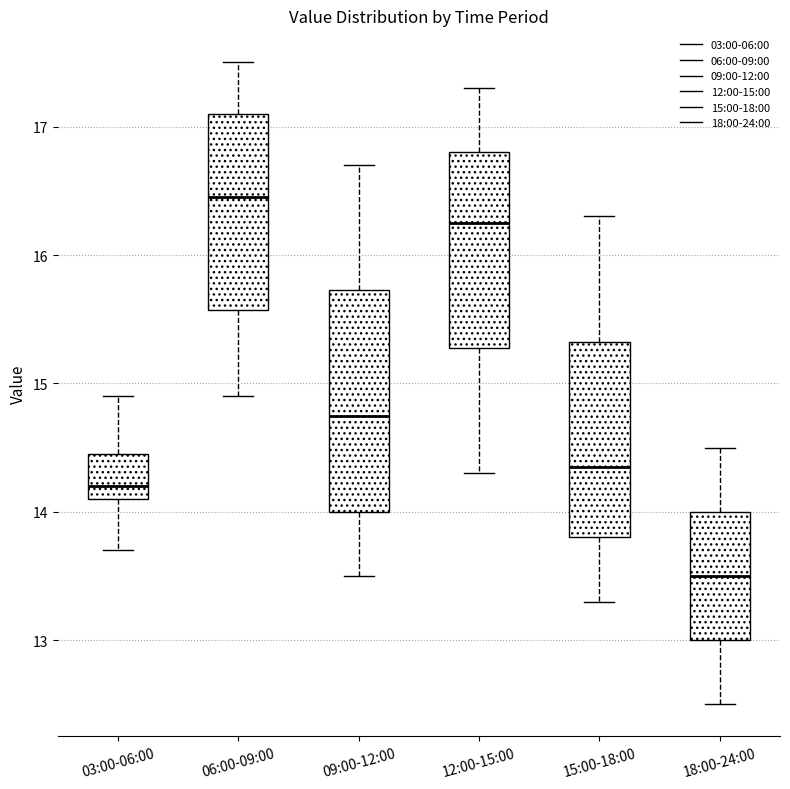

Reading left to right, read every box against the y-axis: the position of its median line, the range the box covers, and the ends of its whiskers. The values are not printed on the chart, so give them approximately, as read against the axis.

03:00-06:00: median 14.2, box 14.1 to 14.5, whiskers 13.7 to 14.9
06:00-09:00: median 16.5, box 15.6 to 17.1, whiskers 14.9 to 17.5
09:00-12:00: median 14.8, box 14.0 to 15.7, whiskers 13.5 to 16.7
12:00-15:00: median 16.3, box 15.3 to 16.8, whiskers 14.3 to 17.3
15:00-18:00: median 14.4, box 13.8 to 15.3, whiskers 13.3 to 16.3
18:00-24:00: median 13.5, box 13.0 to 14.0, whiskers 12.5 to 14.5